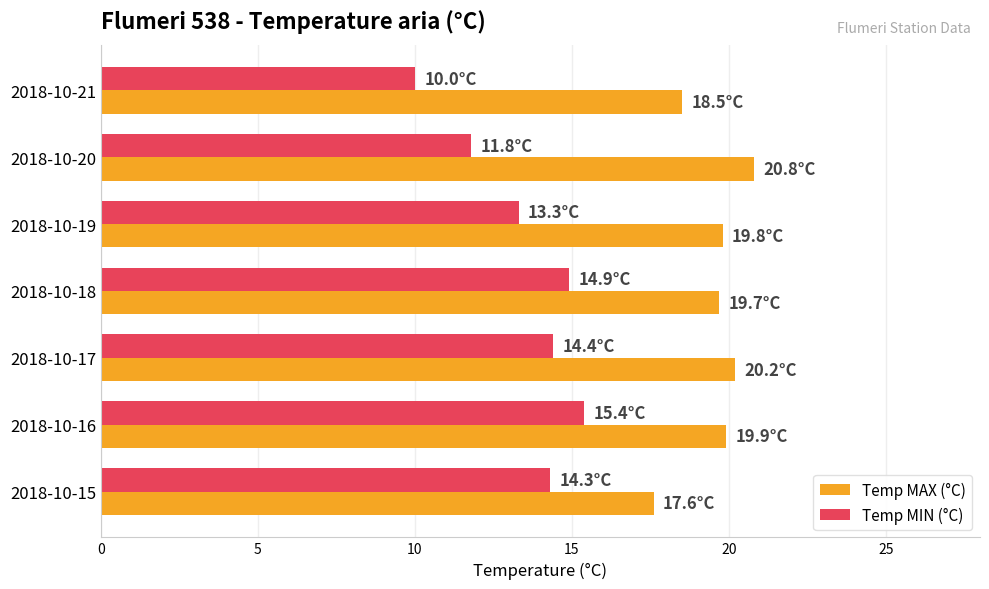

How many series are shown in this chart?

2